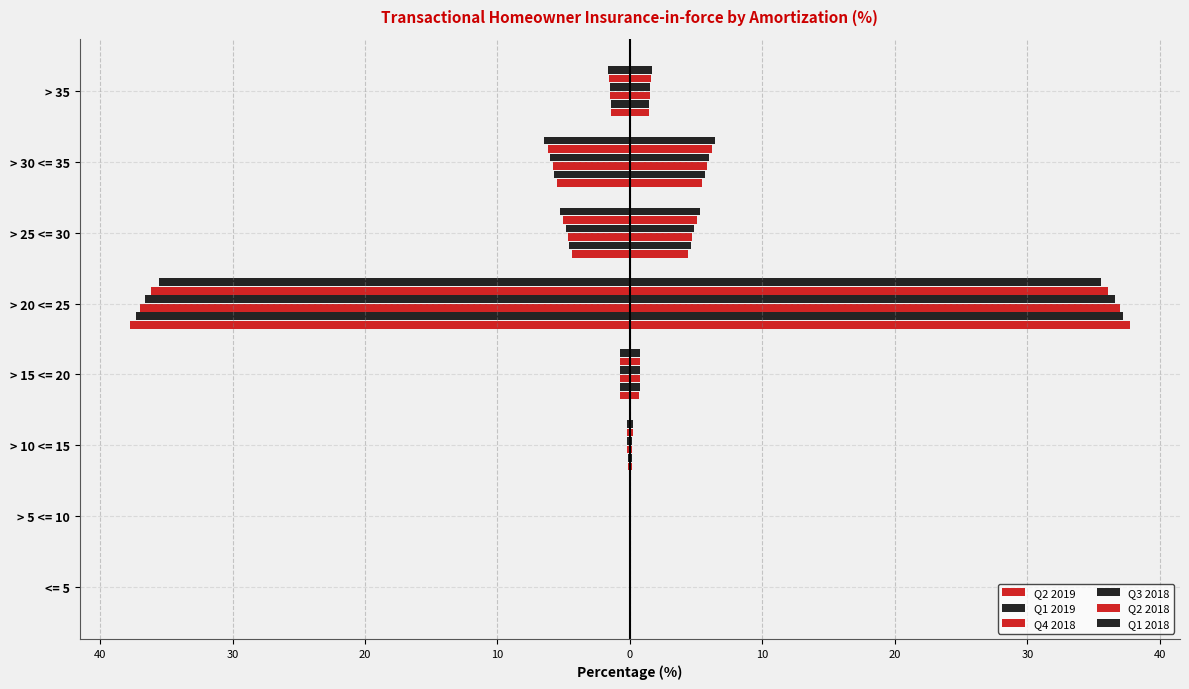

How many data points does each series have?

8